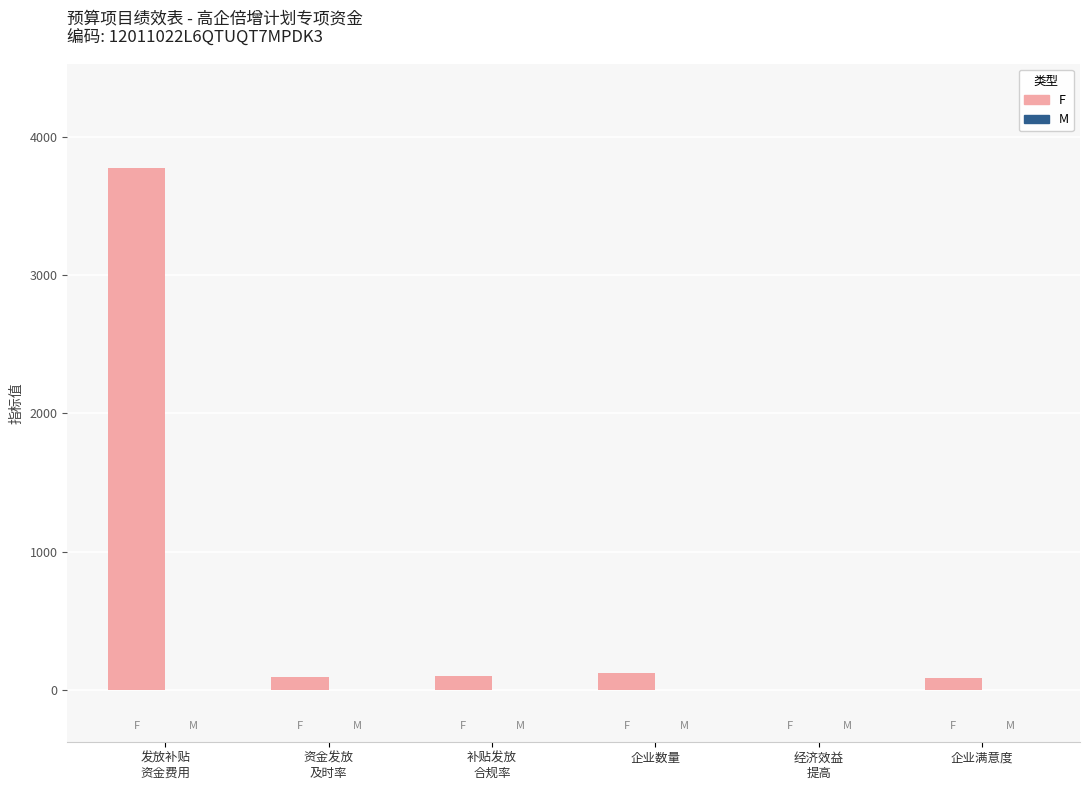

Which series has the largest total across all categories?

F